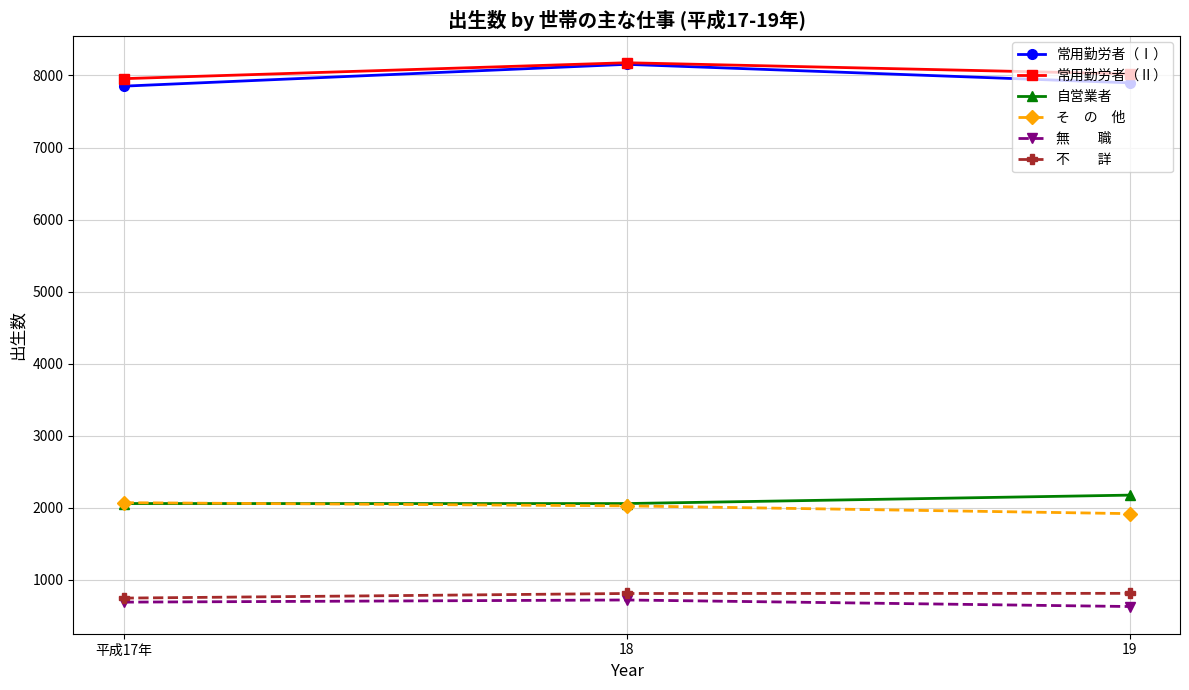

What is the total value across all series at 平成17年?

21380